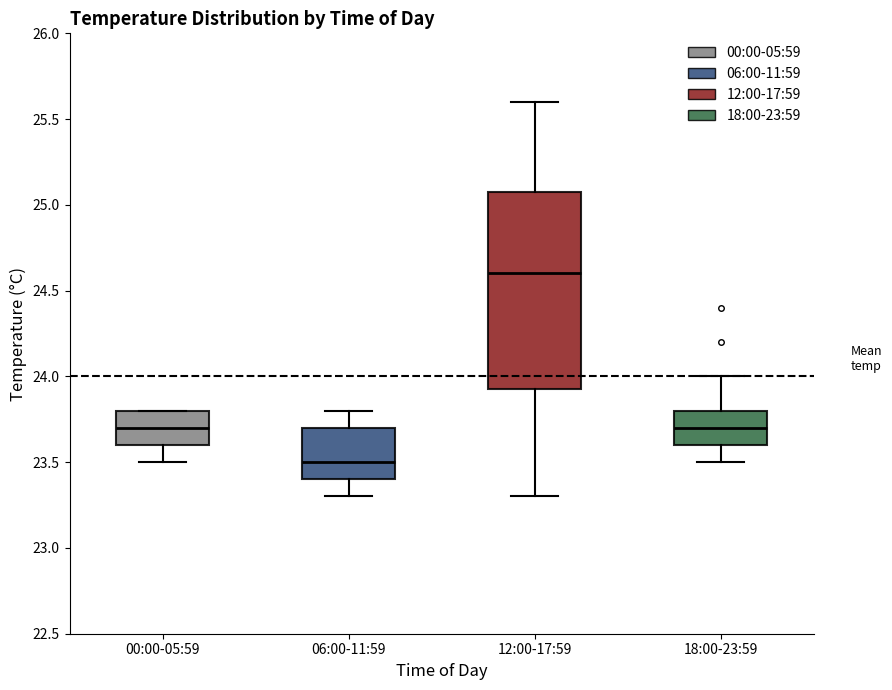

Reading left to right, read every box against the y-axis: the position of its median line, the range the box covers, and the ends of its whiskers. The values are not printed on the chart, so give them approximately, as read against the axis.

00:00-05:59: median 23.70, box 23.60 to 23.80, whiskers 23.50 to 23.80
06:00-11:59: median 23.50, box 23.40 to 23.70, whiskers 23.30 to 23.80
12:00-17:59: median 24.60, box 23.95 to 25.10, whiskers 23.30 to 25.60
18:00-23:59: median 23.70, box 23.60 to 23.80, whiskers 23.50 to 24.00